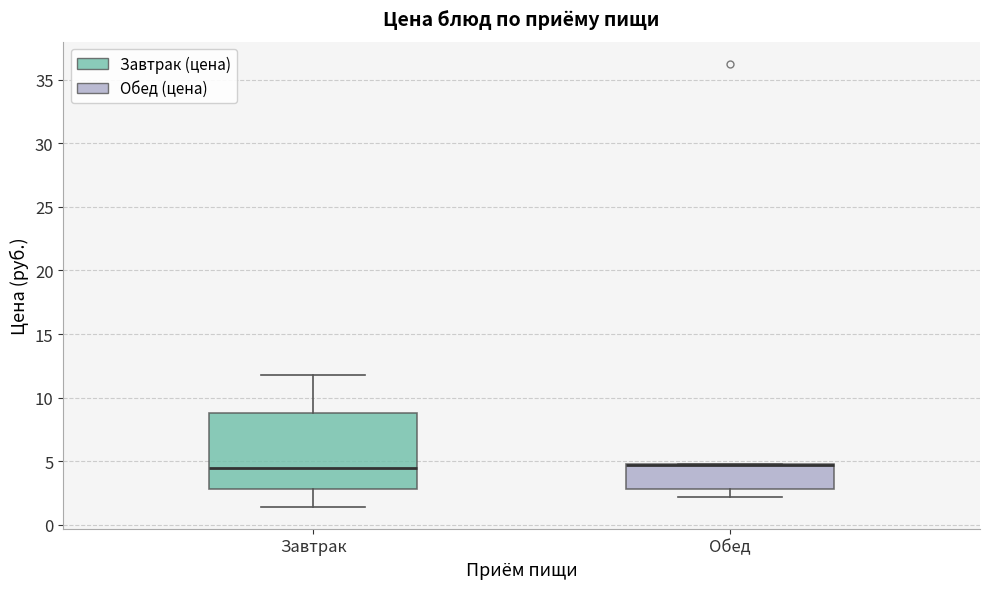

Reading left to right, read every box against the y-axis: the position of its median line, the range the box covers, and the ends of its whiskers. The values are not printed on the chart, so give them approximately, as read against the axis.

Завтрак: median 4.5, box 3.0 to 9.0, whiskers 1.5 to 12.0
Обед: median 4.5 (drawn on the box's upper edge), box 3.0 to 5.0, whiskers 2.0 to 5.0